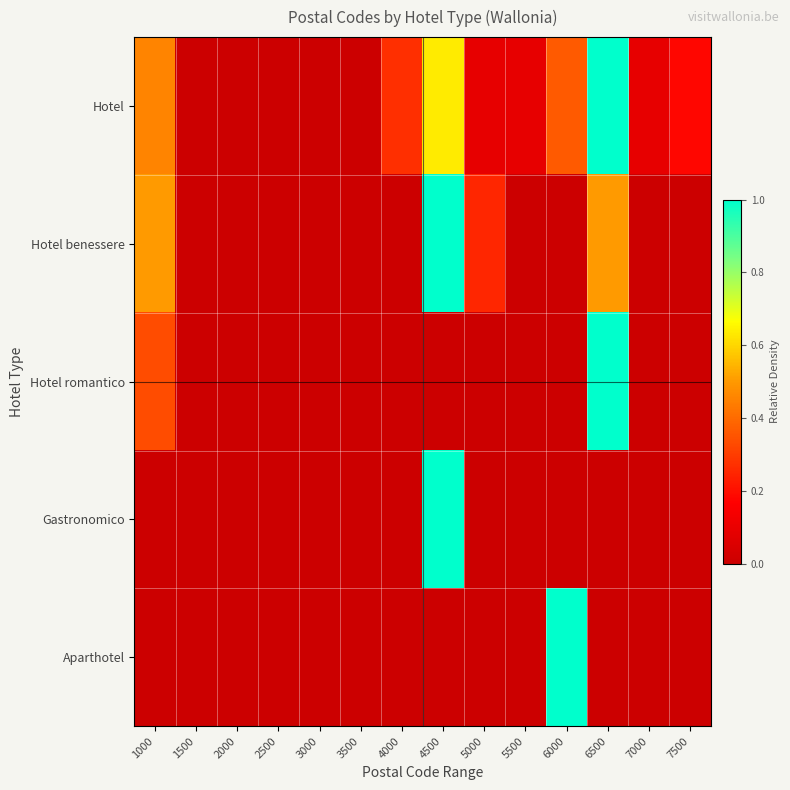

At which category is the sum across all series the highest?

4500